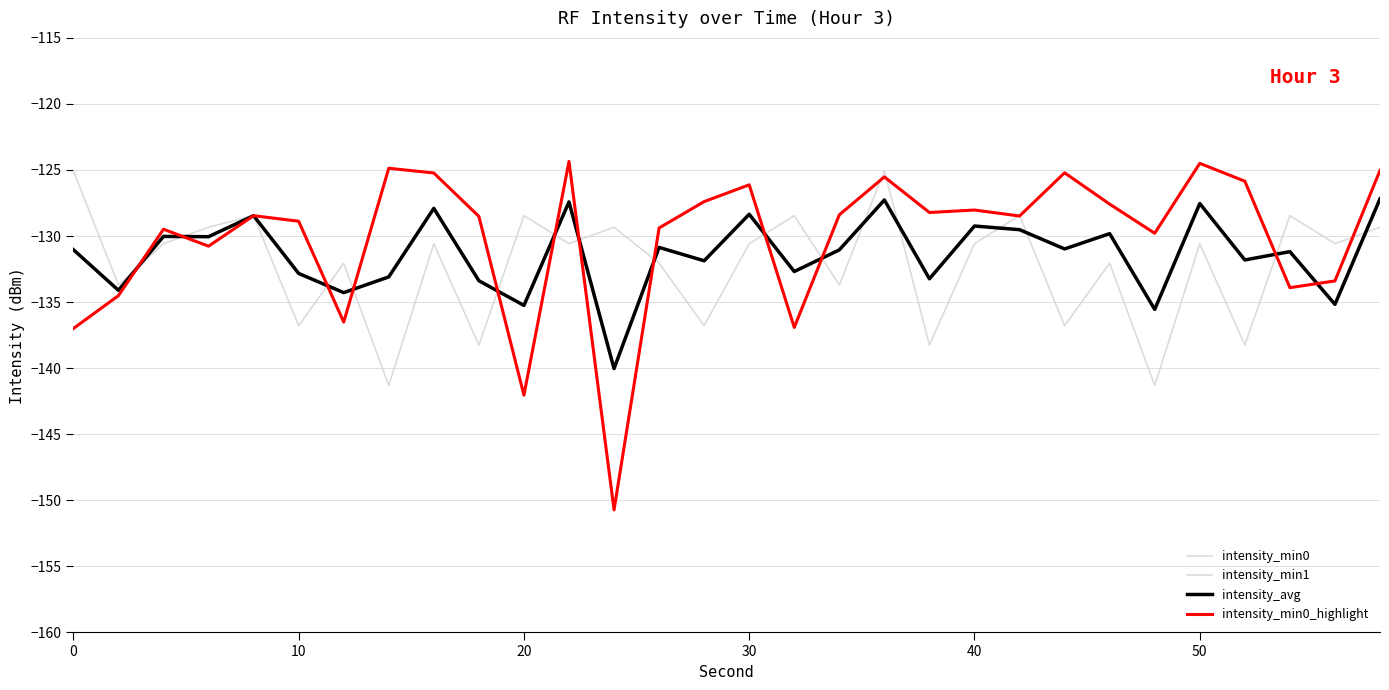

What is the minimum value shown in the chart?

-150.7